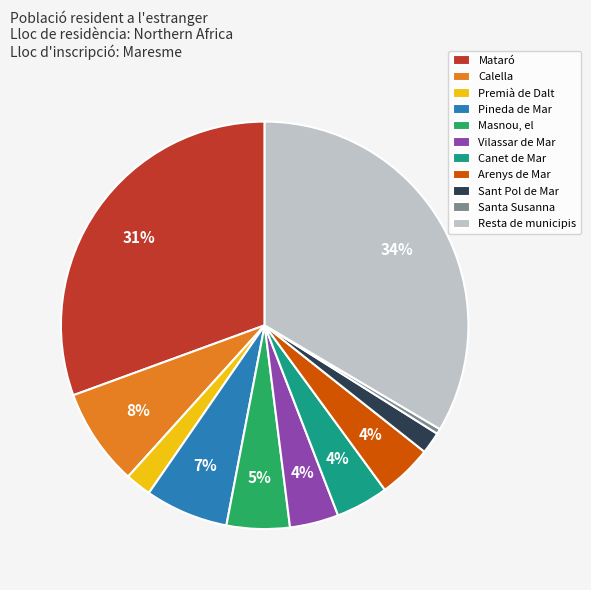

Count the number of slices in the pie.

11